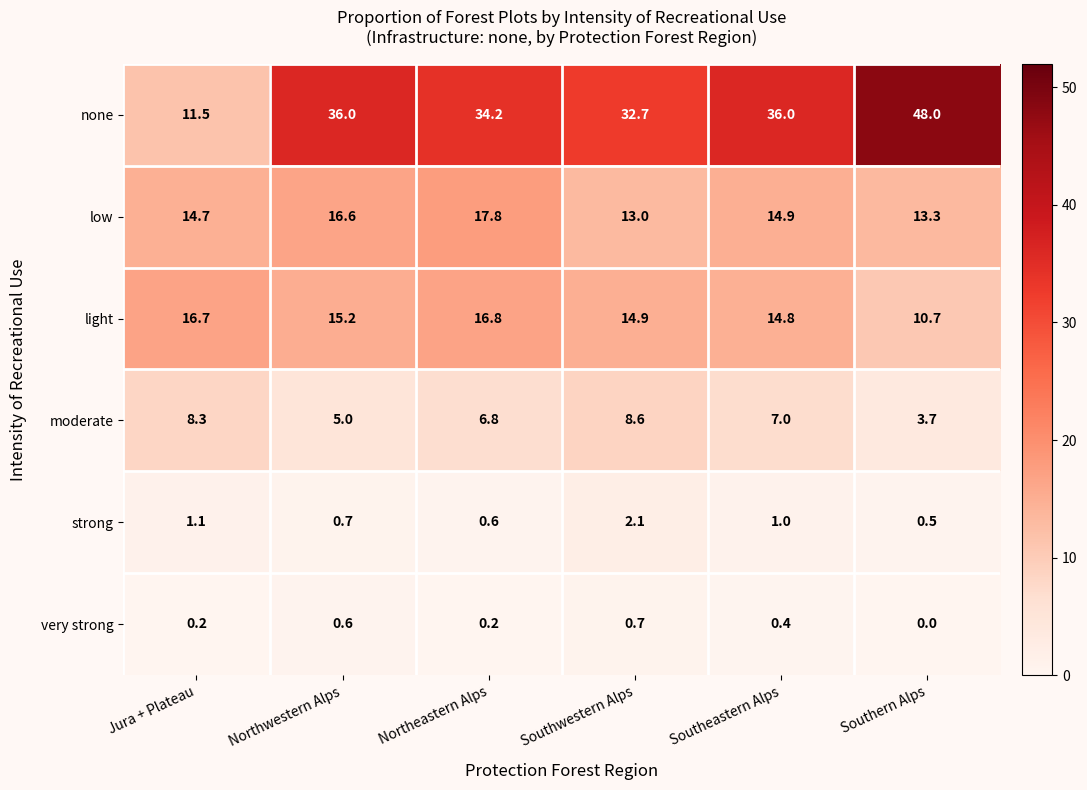

How many light values are between 14 and 16?

3